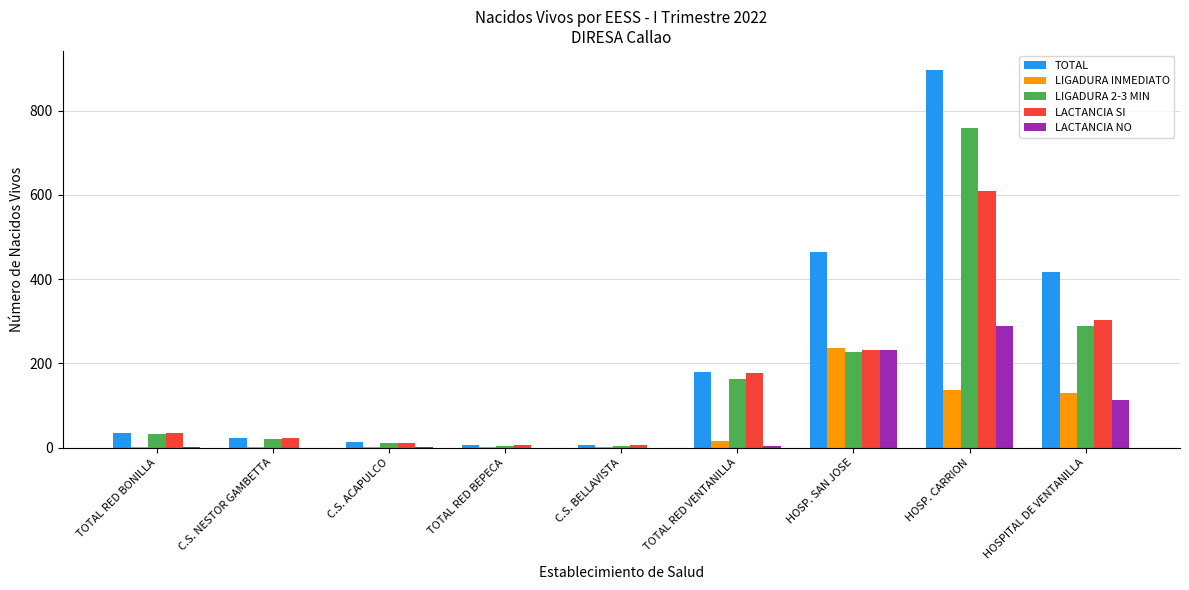

What is the average value of the LACTANCIA SI series?

156